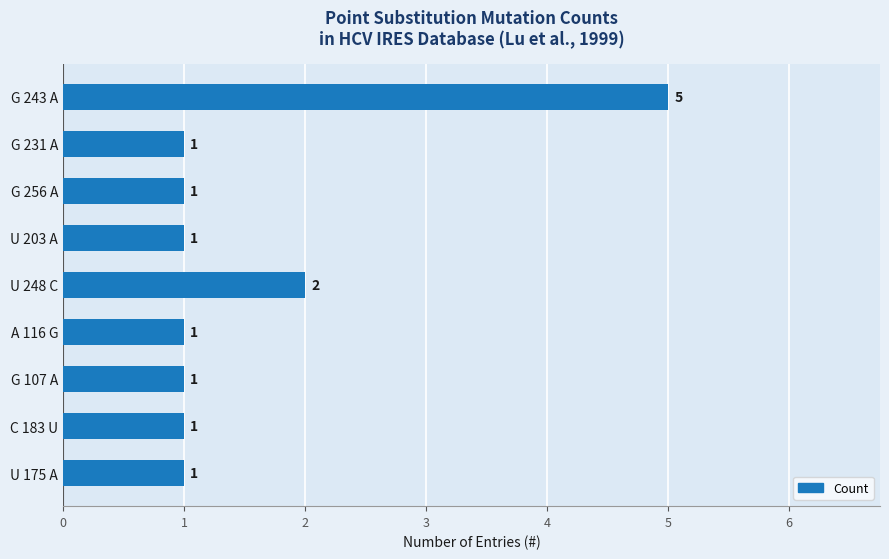

Count the values in the range 1 to 2.

8